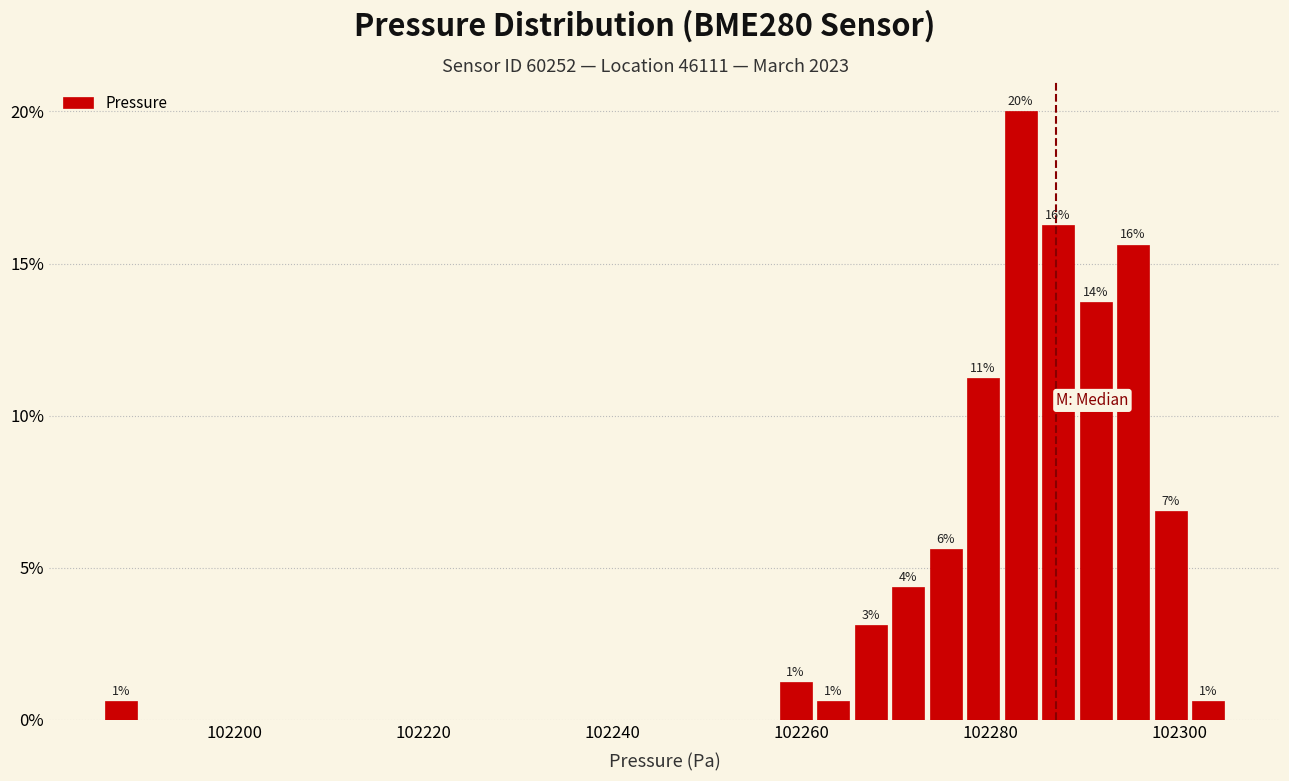

Around what value on the x-axis is the tallest bar? Give the approximate position of its centre, as read against the axis.

102284